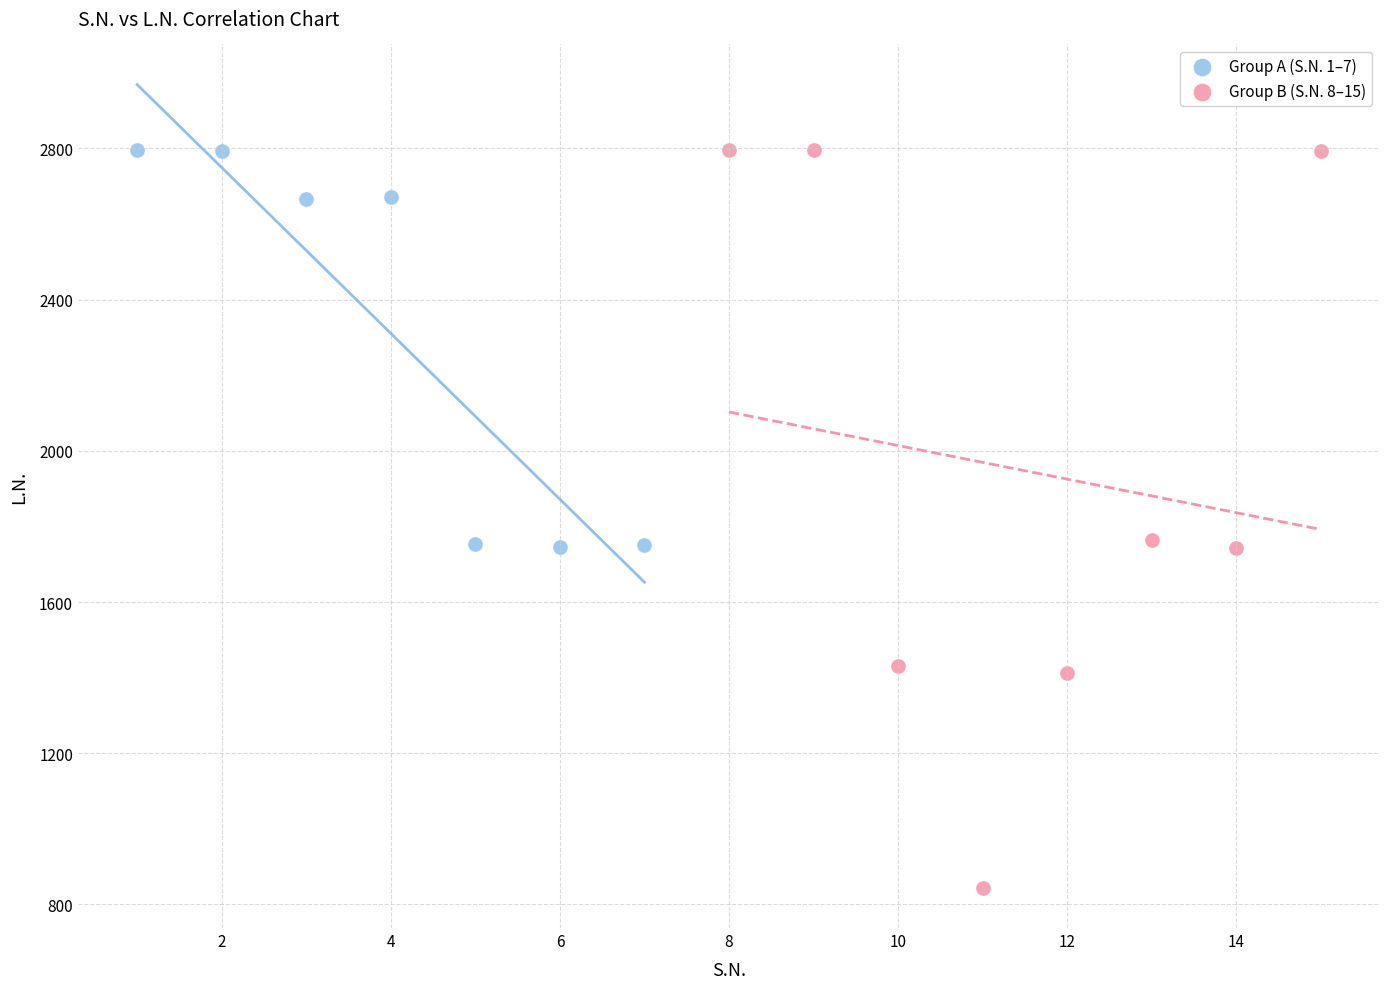

Which series has the widest spread of Y values?

Group B (S.N. 8–15)